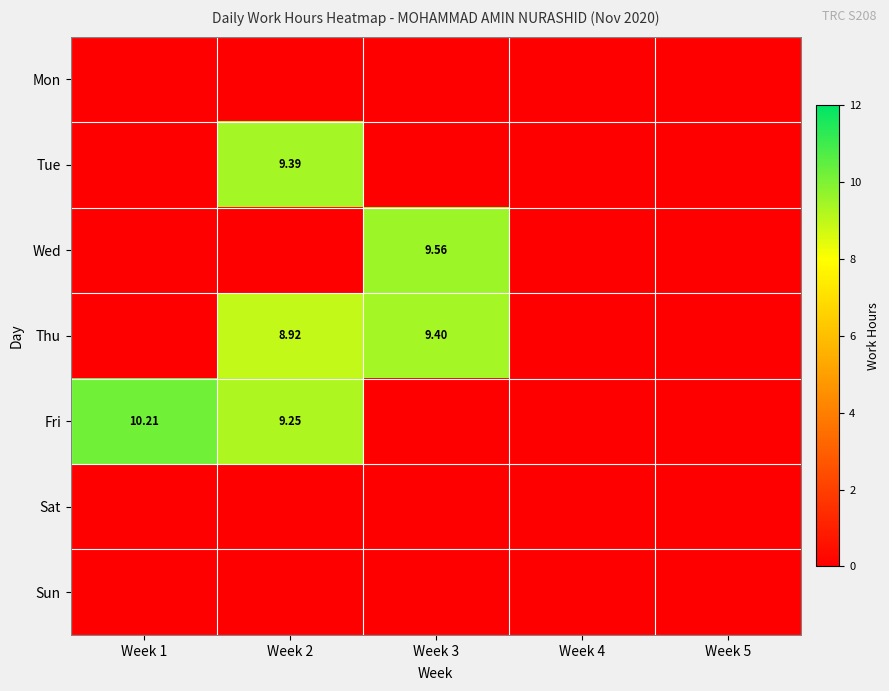

The Sat series shows 0.0 at Week 4. True or false?

True